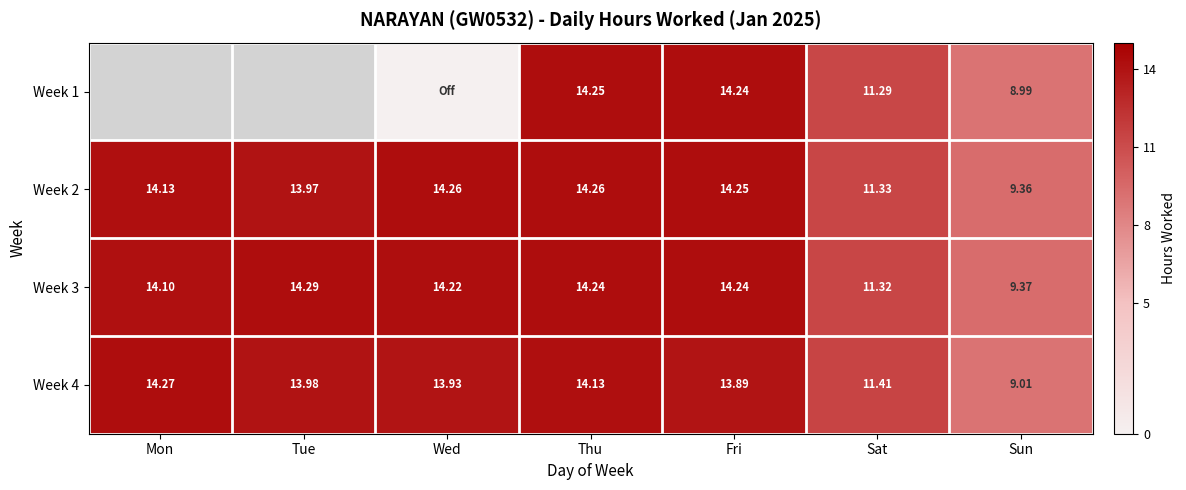

Which label corresponds to the largest value in the chart?

Tue